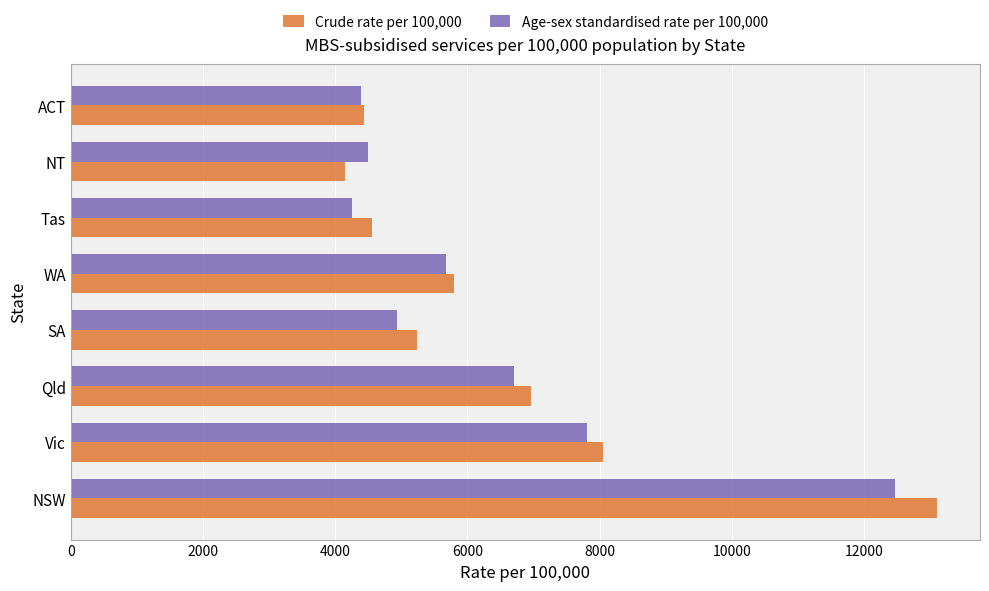

Rank the series by their average value, from lowest to highest.

Age-sex standardised rate per 100,000, Crude rate per 100,000